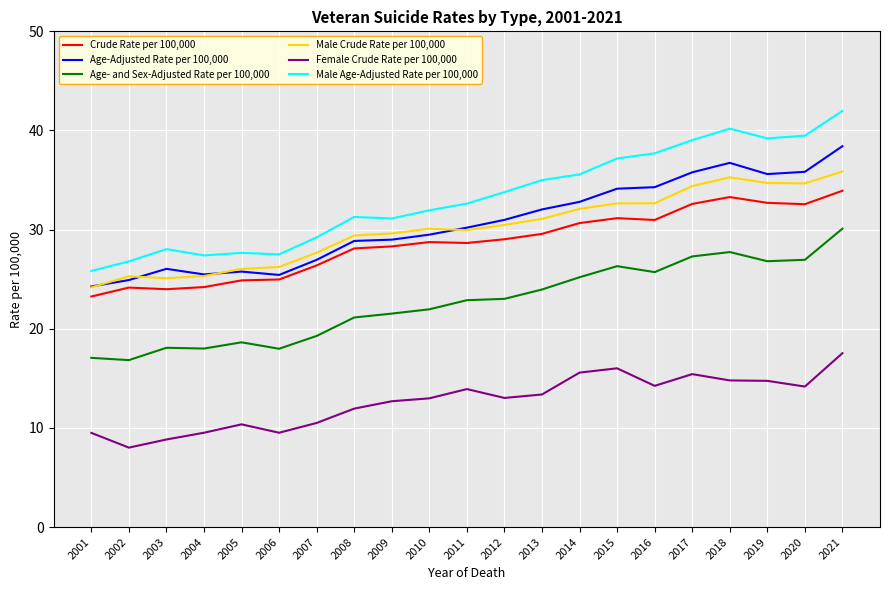

The value of Age- and Sex-Adjusted Rate per 100,000 at 2021 is 30.1. True or false?

True